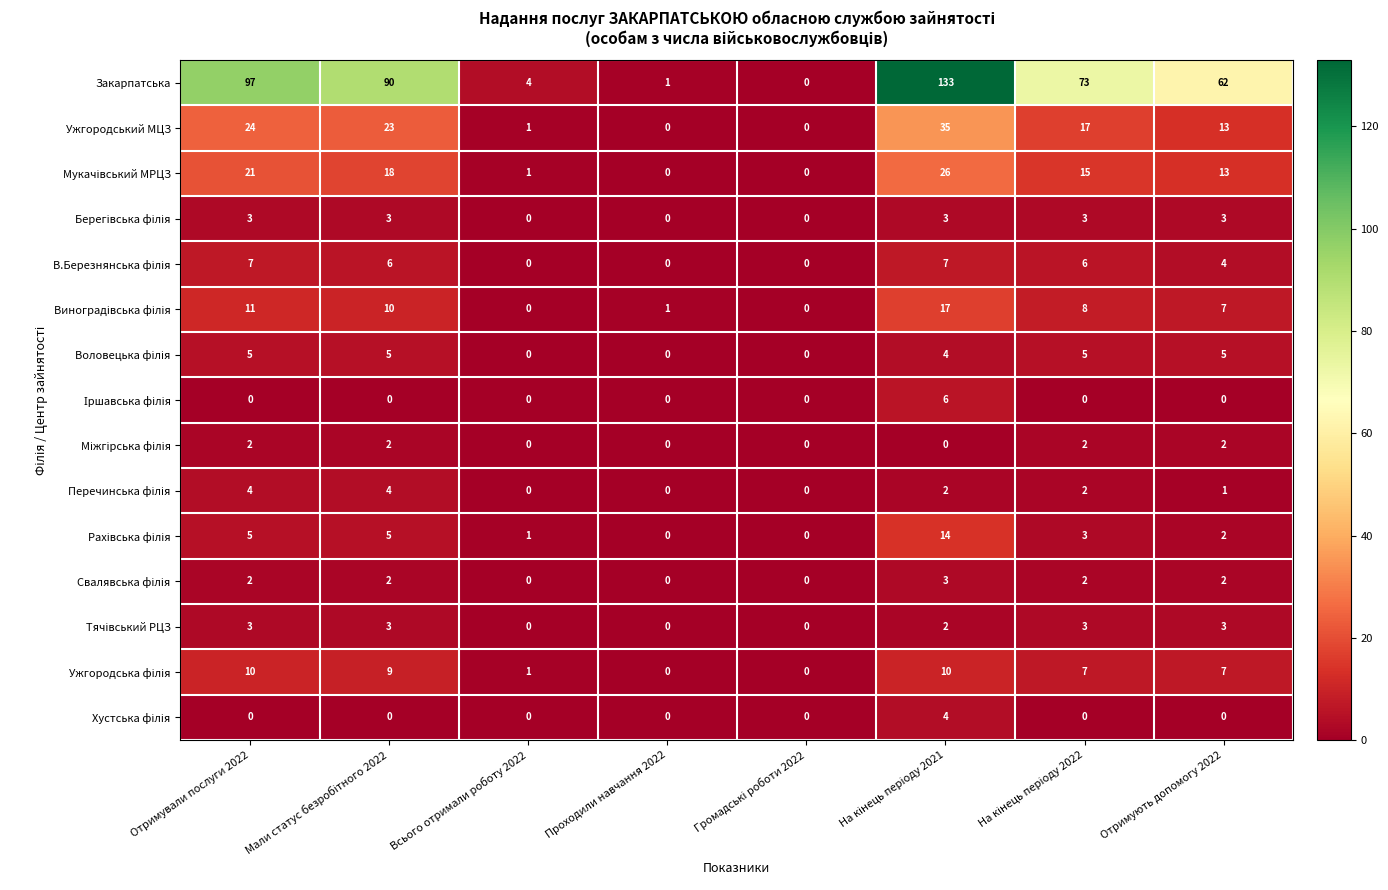

Which series has the largest total across all categories?

Закарпатська